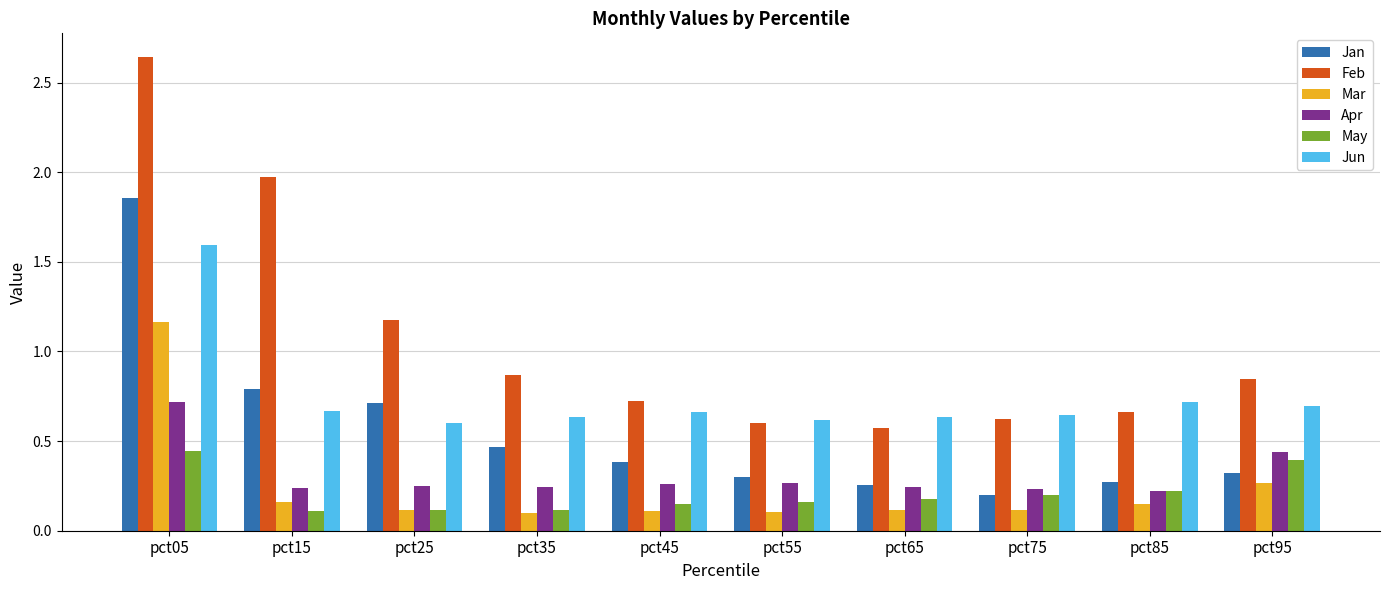

Rank the series by their maximum value, from highest to lowest.

Feb, Jan, Jun, Mar, Apr, May